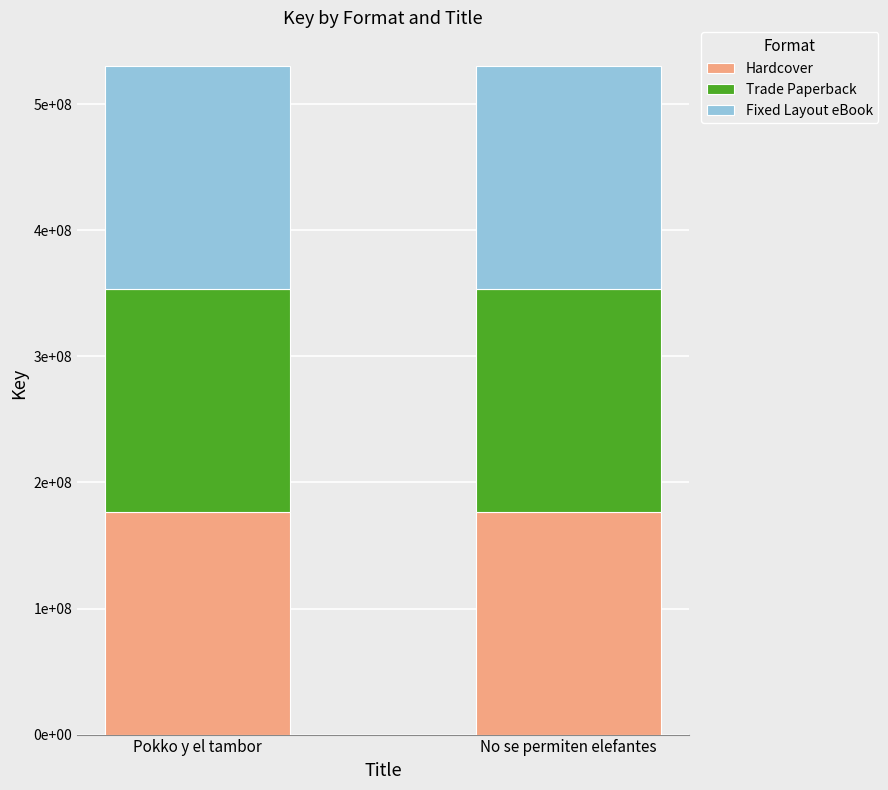

What are all the series names shown in the legend?

Hardcover, Trade Paperback, Fixed Layout eBook